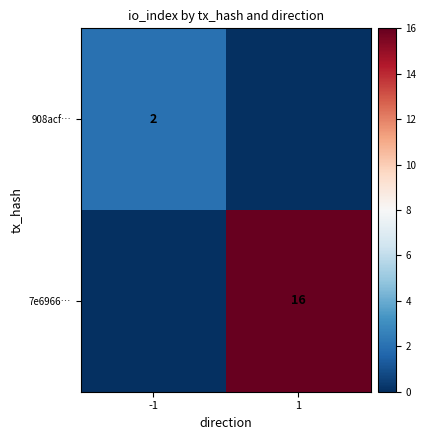

Between 1 and -1, which is larger?

-1